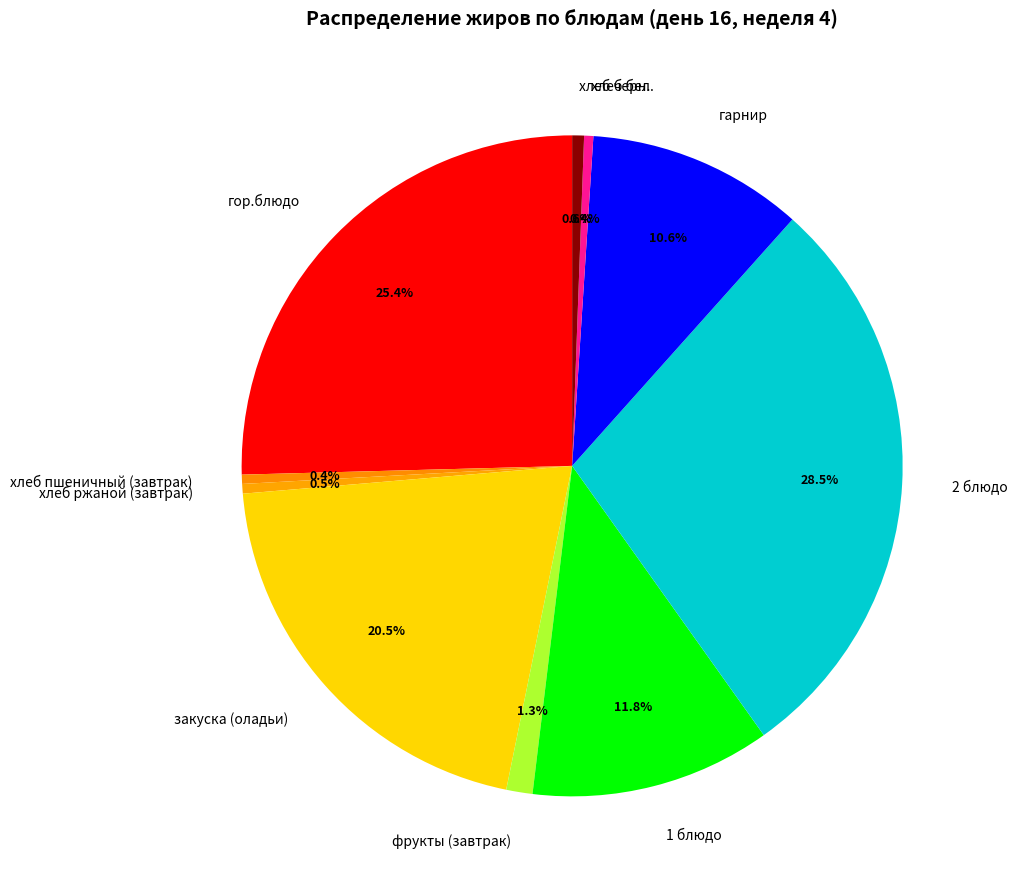

How much of the chart is everything except 2 блюдо?

71.5%